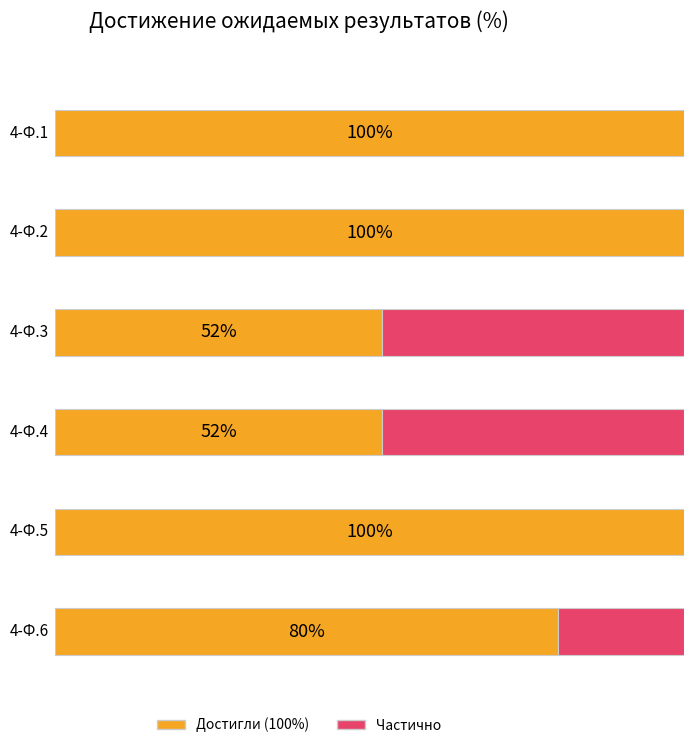

Rank the categories by Физическая культура (100%) value from lowest to highest.

4-Ф.3, 4-Ф.4, 4-Ф.6, 4-Ф.1, 4-Ф.2, 4-Ф.5